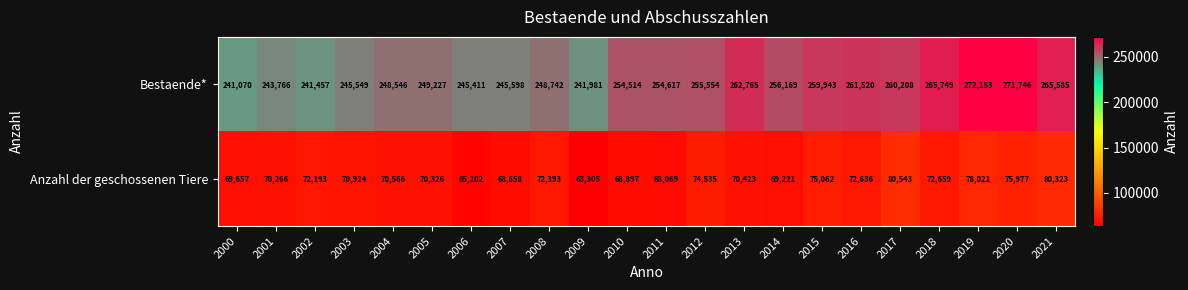

What is the minimum value shown in the chart?

63305